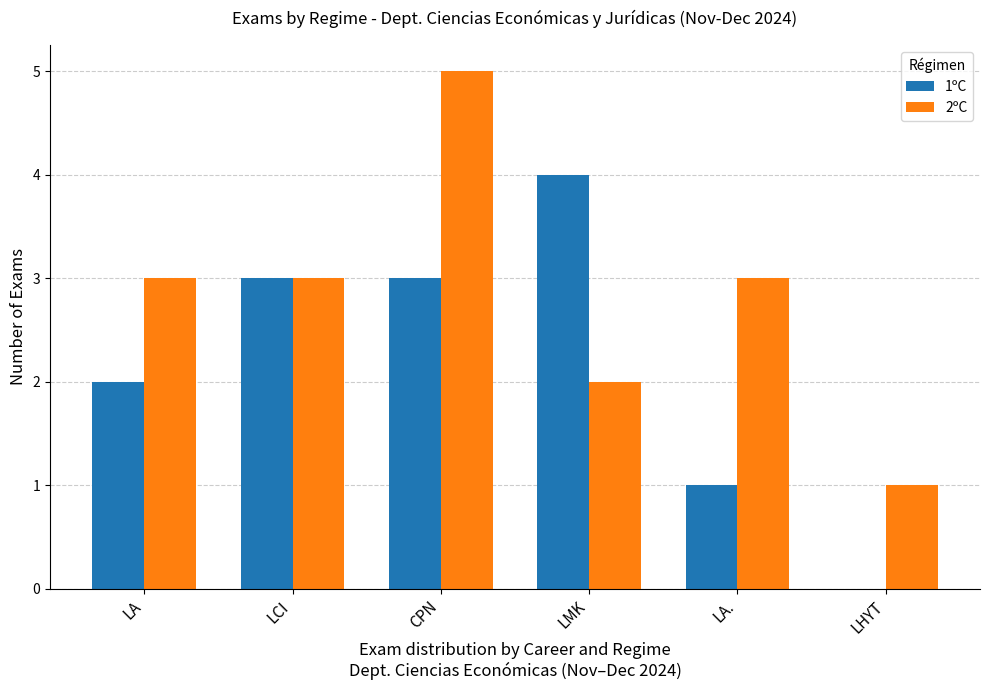

What is the maximum value shown in the chart?

5